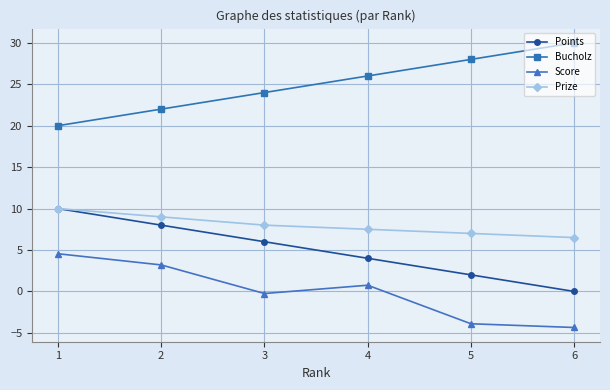

Which series has the largest total across all categories?

Bucholz